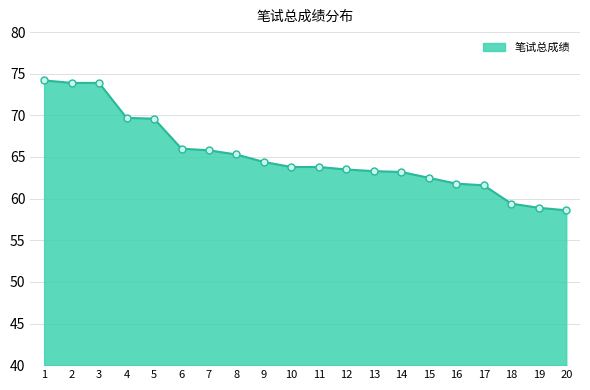

How many lines are shown in the chart?

1